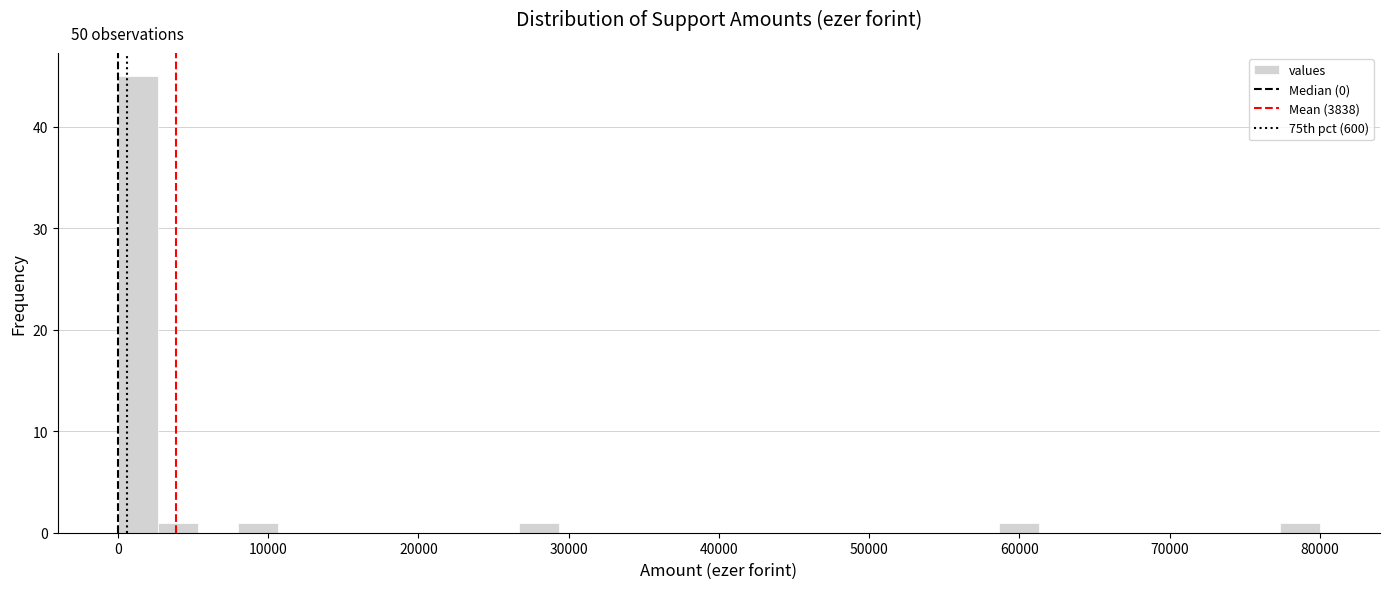

Read against the x-axis, roughly where is the centre of the tallest bar?

1000